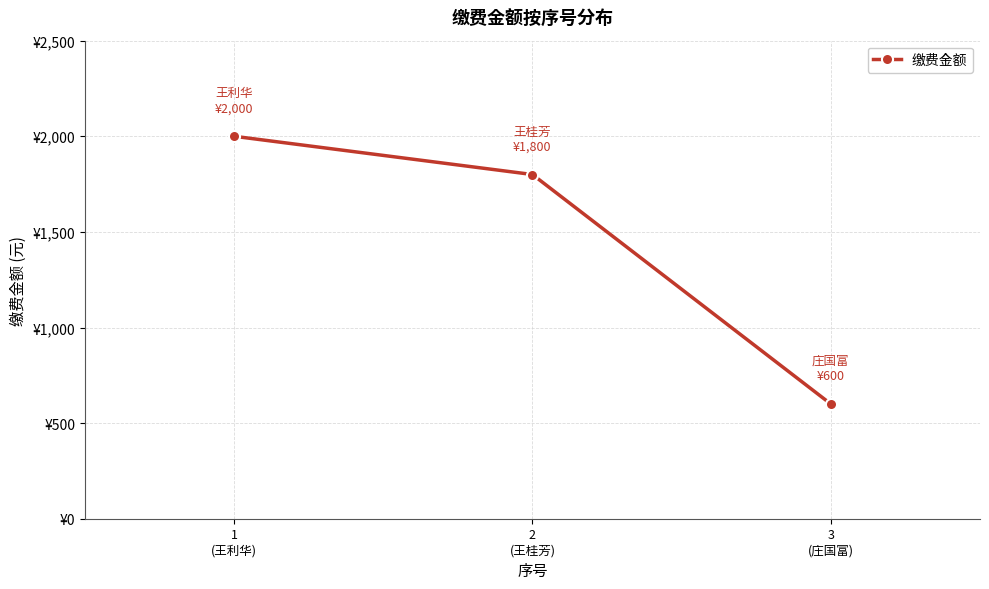

What is the minimum value shown in the chart?

600